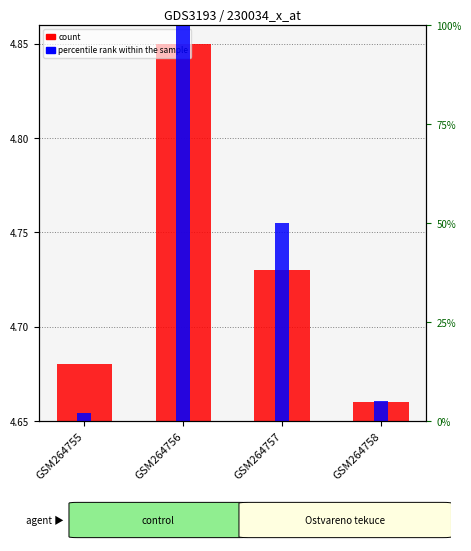

List the series in order of their overall mean, lowest first.

count, percentile rank within the sample